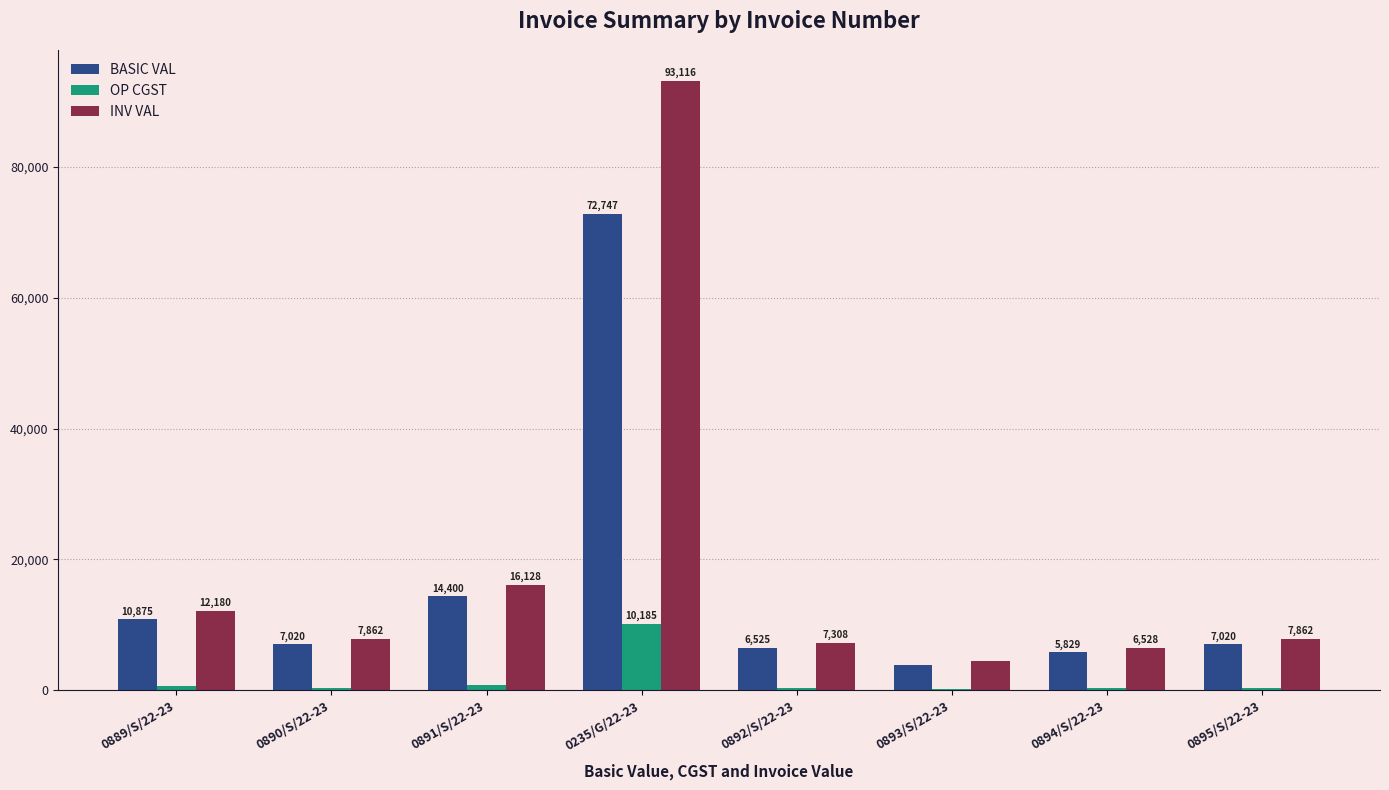

Which series has the largest total across all categories?

INV VAL